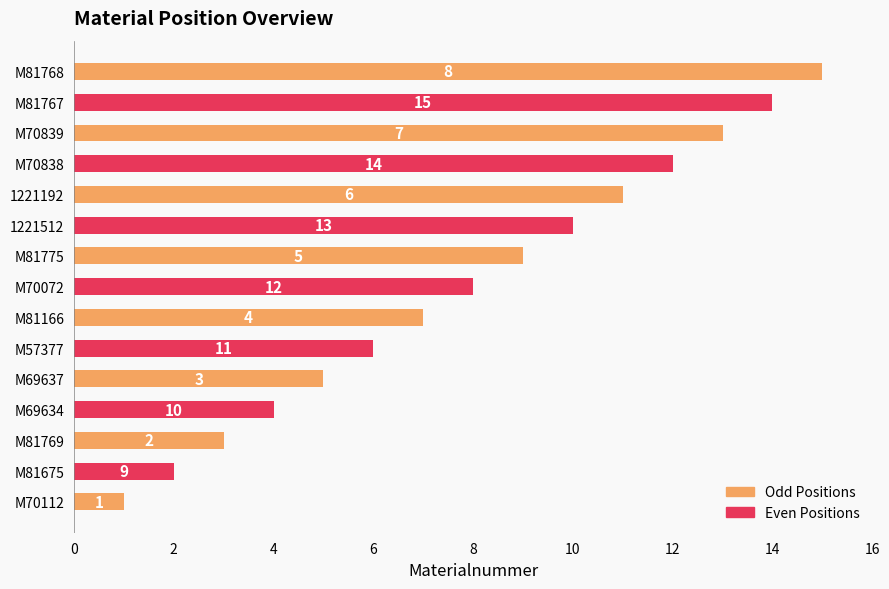

What is the value of the 13th bar from the left?

13